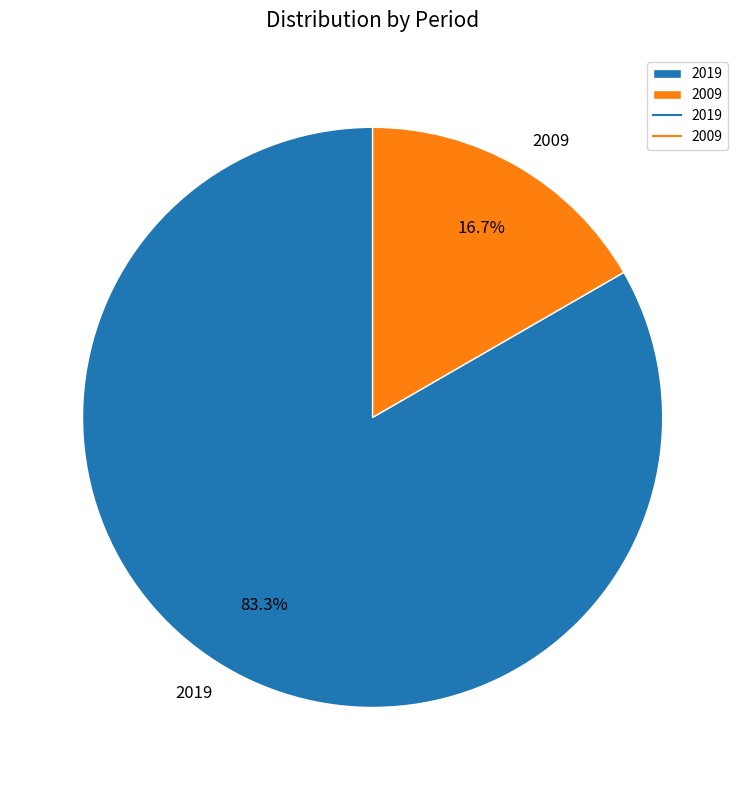

To the nearest percent, what percentage of the pie is 2019?

83%